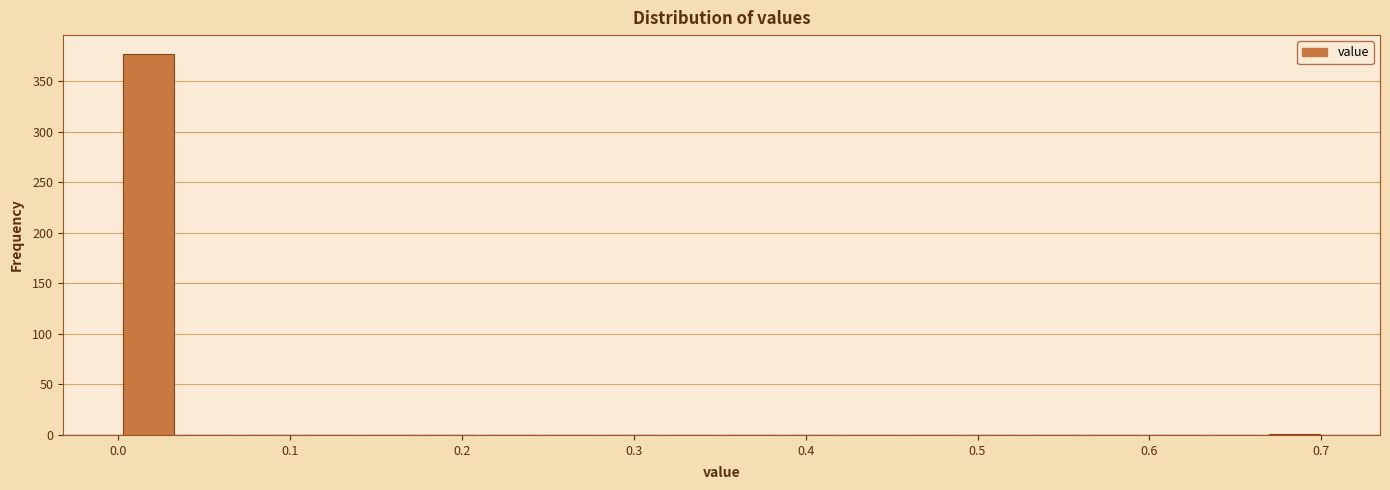

Read against the x-axis, roughly where is the centre of the tallest bar?

0.02